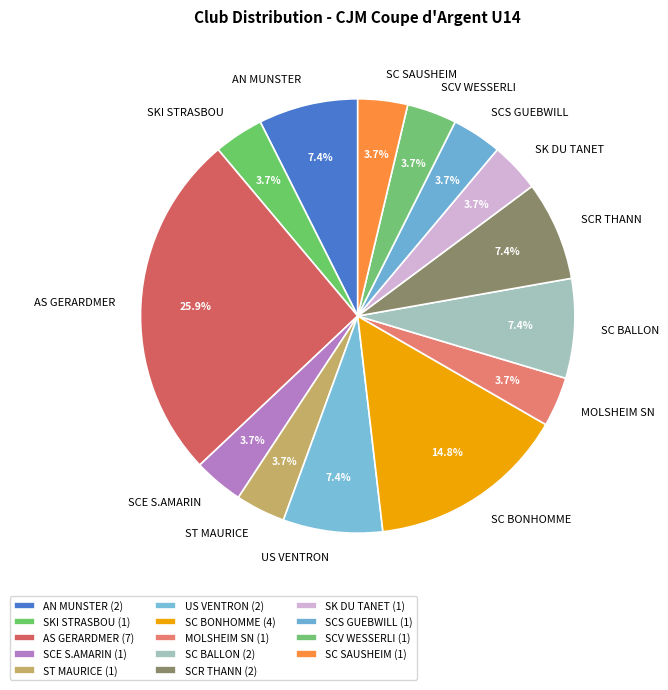

To the nearest percent, what is the combined percentage of SCV WESSERLI and SCR THANN?

11%